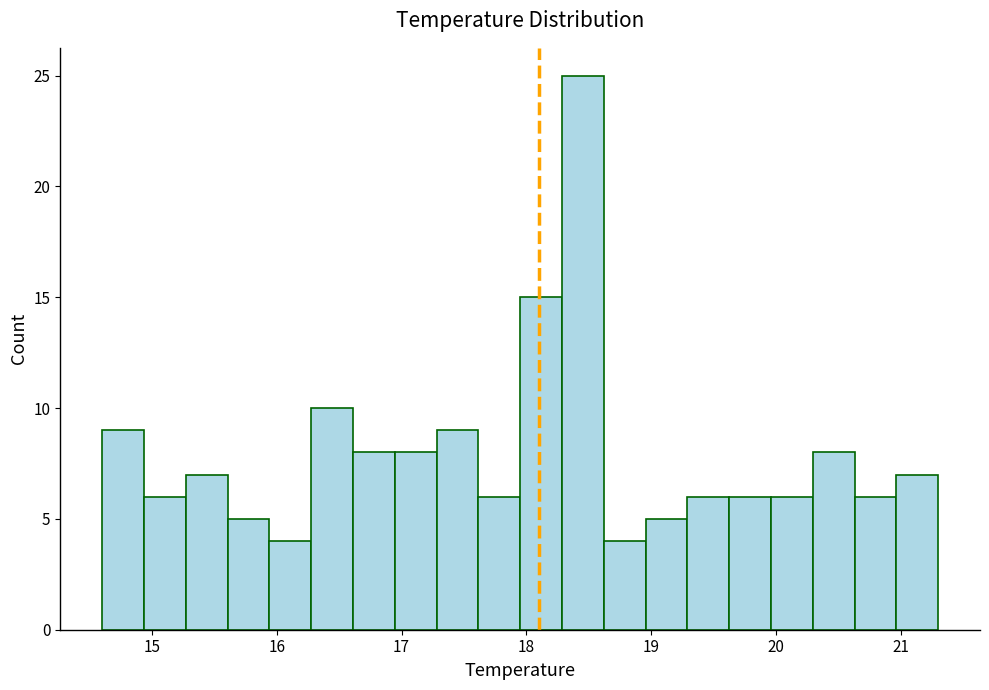

Read against the x-axis, roughly where is the centre of the tallest bar?

18.5